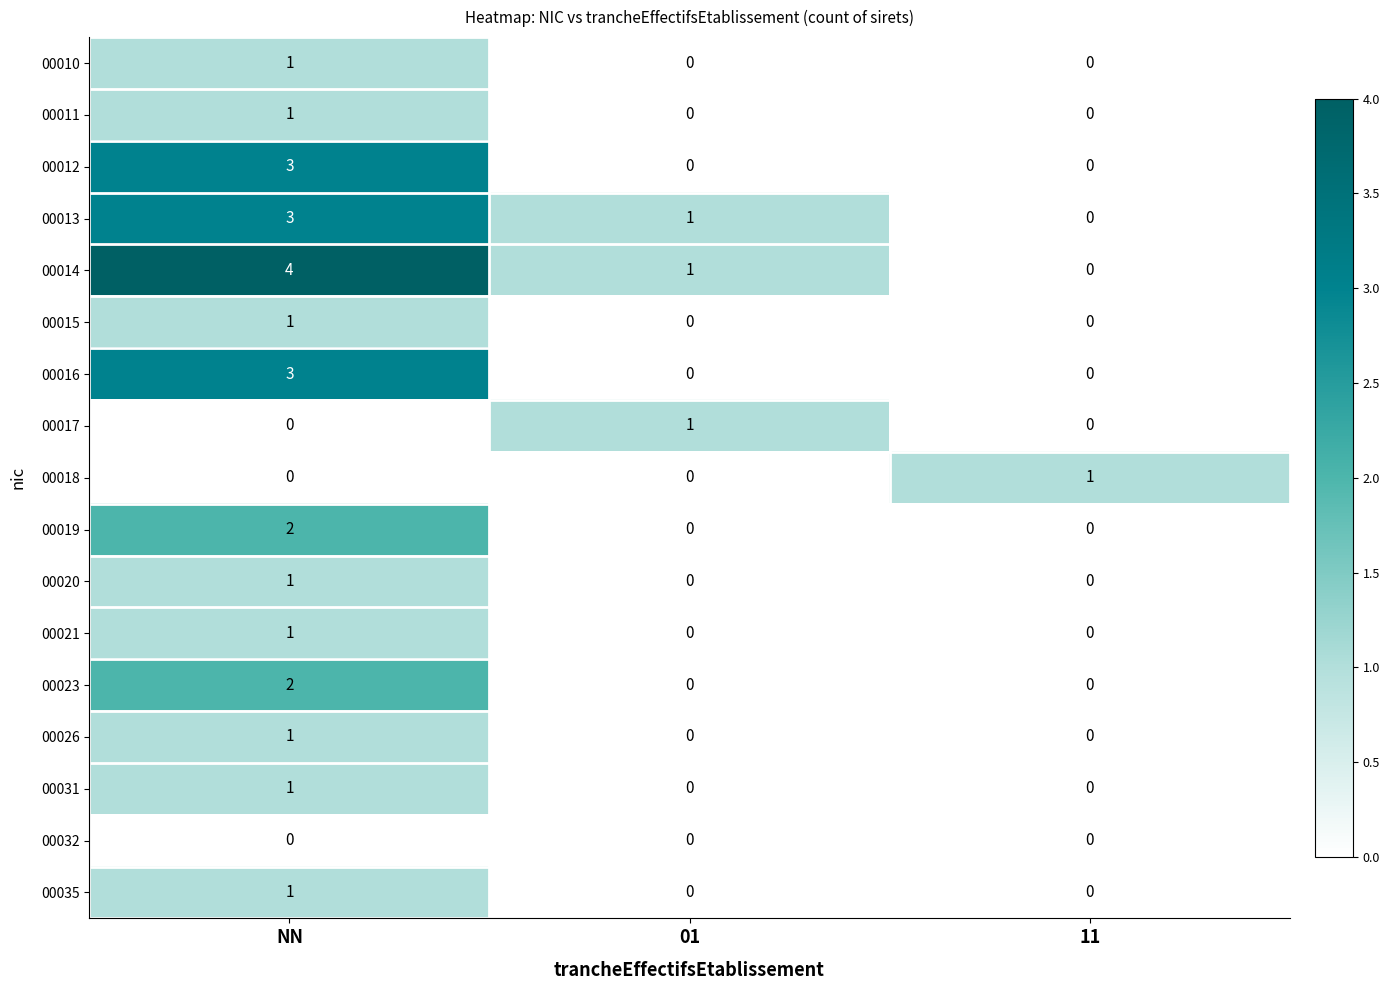

Which series has the largest total across all categories?

00014